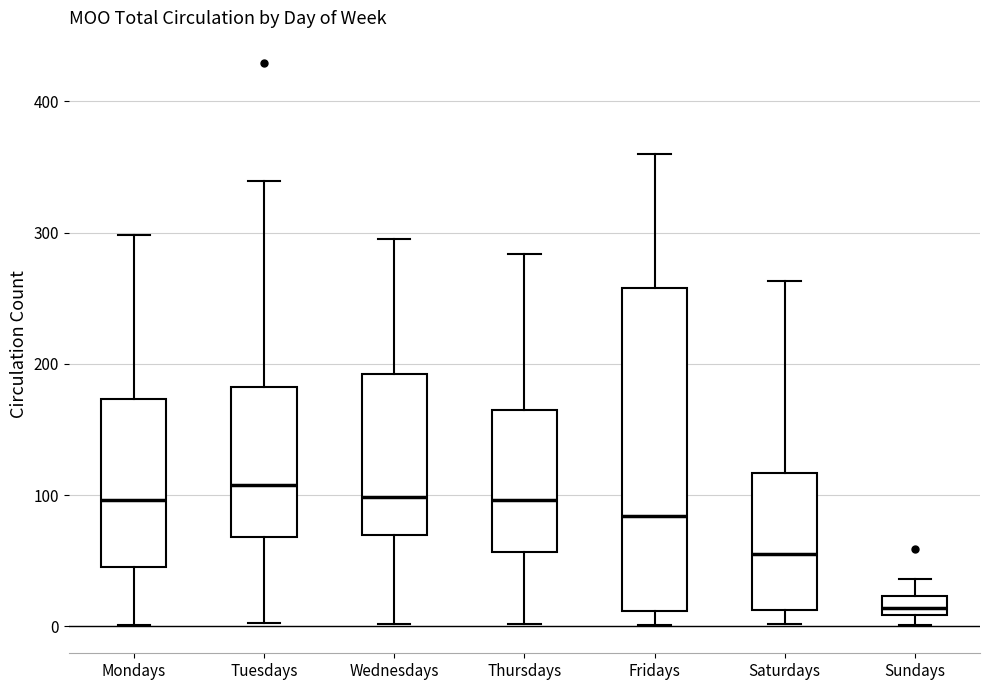

Where does the upper whisker of the box for Mondays end on the y-axis? The values are not printed on the chart, so give them approximately, as read against the axis.

300